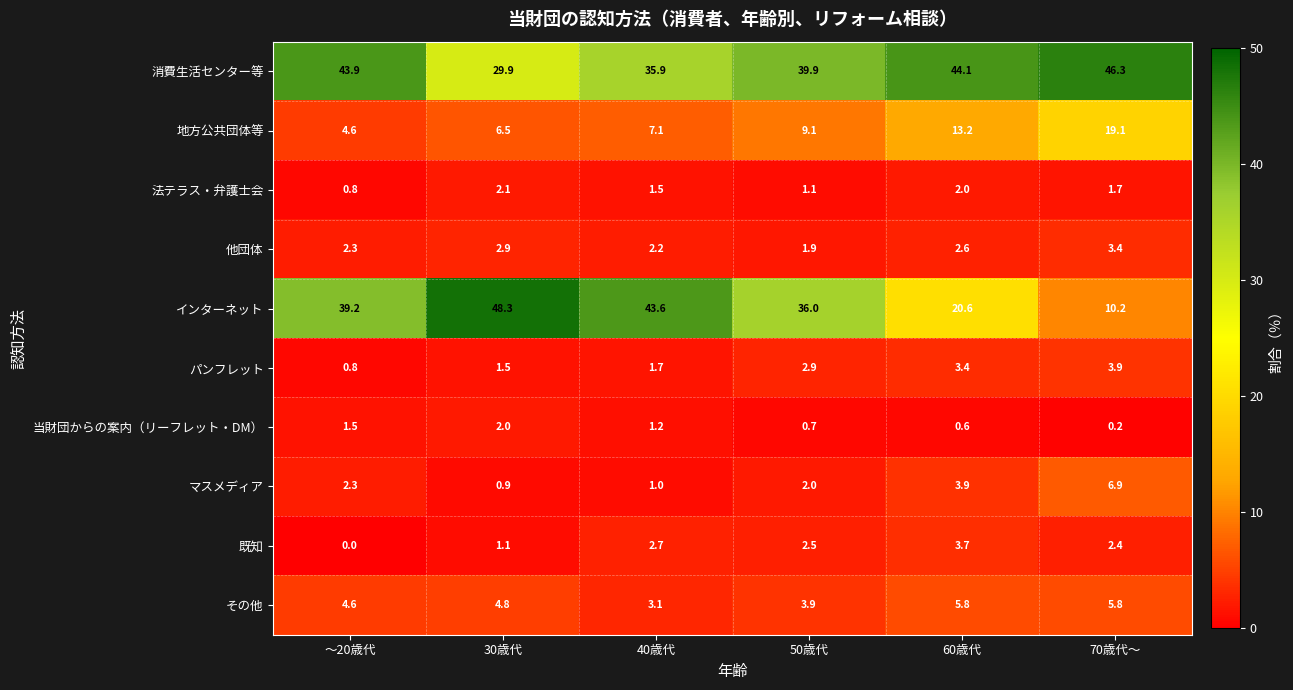

What is the sum of the インターネット values at 60歳代 and 30歳代?

68.9